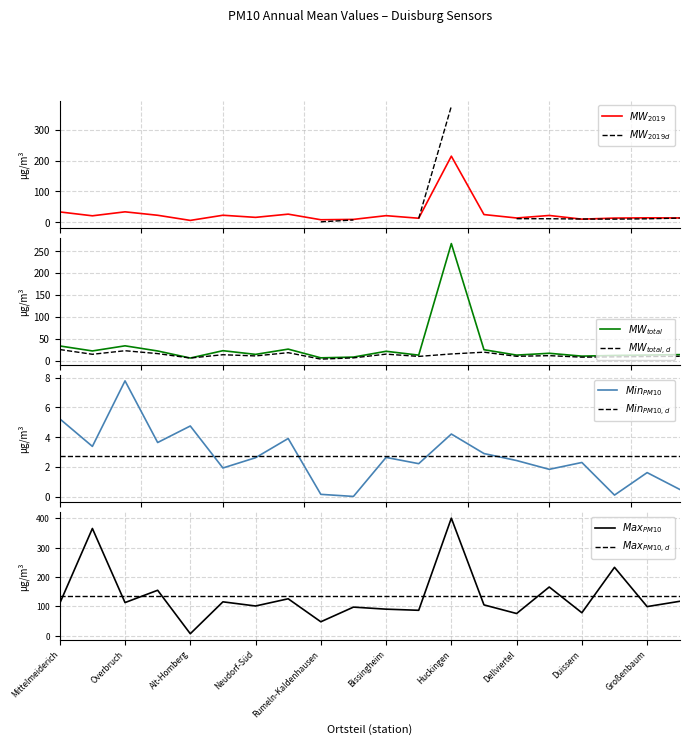

How many data points in Mw_PM10_2019 are above 20?

10